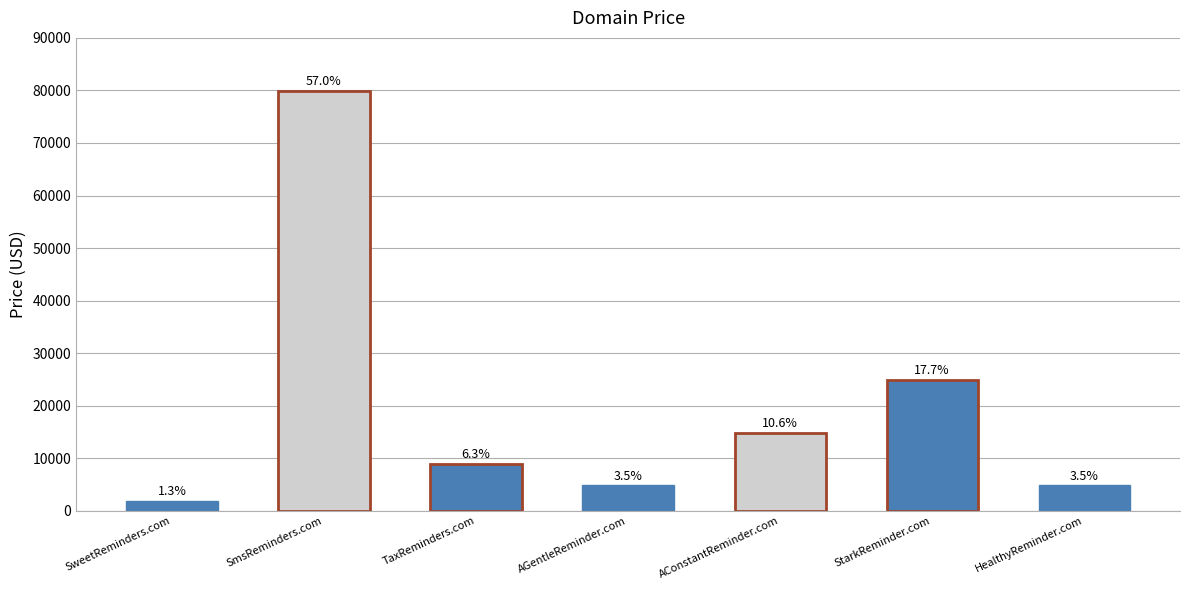

What is the label of the 3rd bar from the right?

AConstantReminder.com